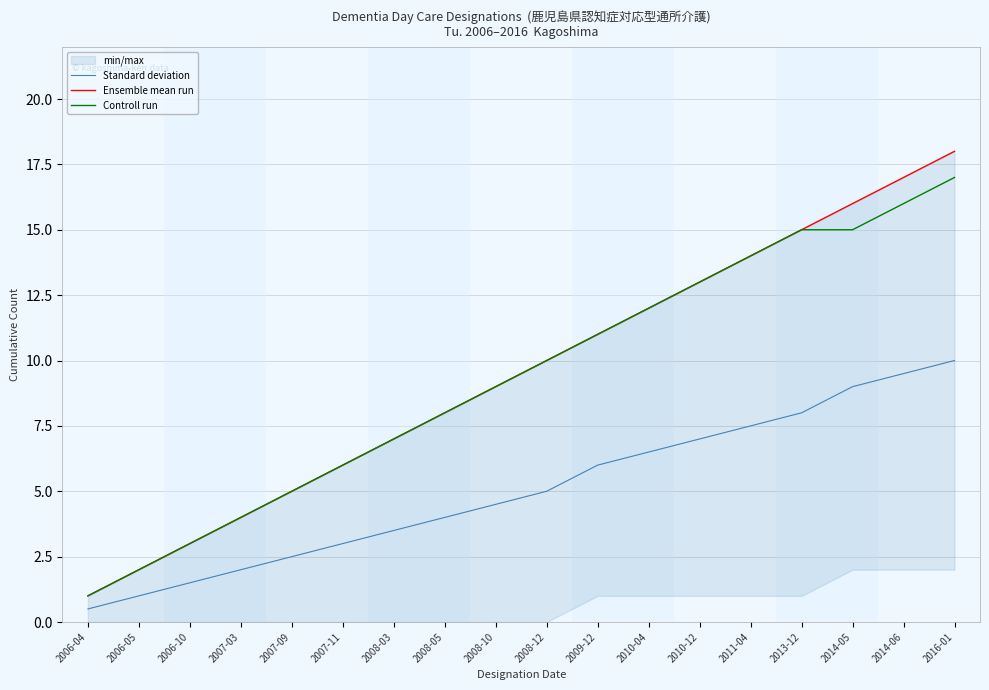

The value of Standard deviation at 2007-03 is 3.4. True or false?

False